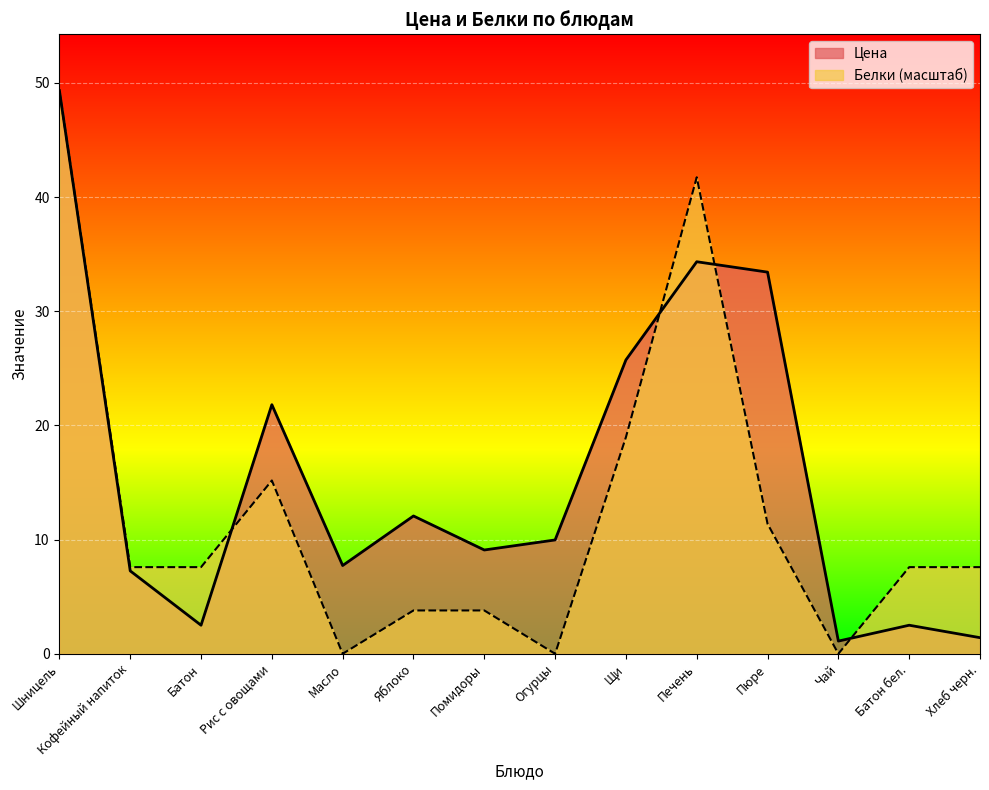

Rank the series by their maximum value, from lowest to highest.

Цена, Белки